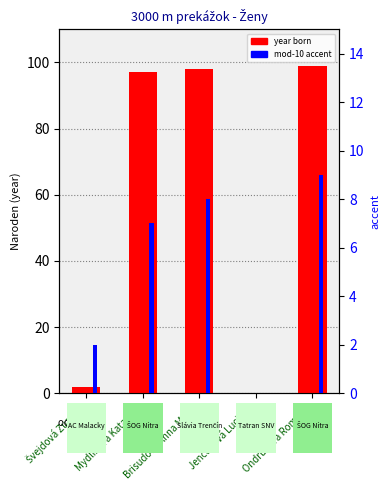

True or false: year born (last 2 digits) has a value of -51 at Jencaková Luciána.

False